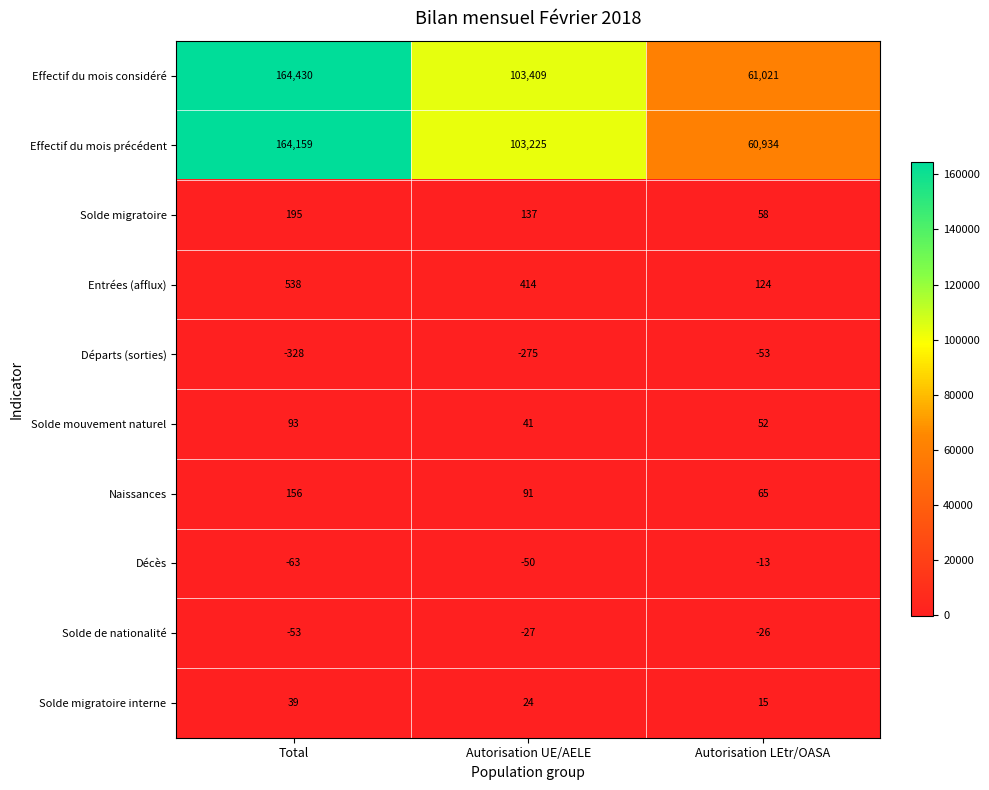

At which label does Départs (sorties) first exceed -275?

Autorisation LEtr/OASA